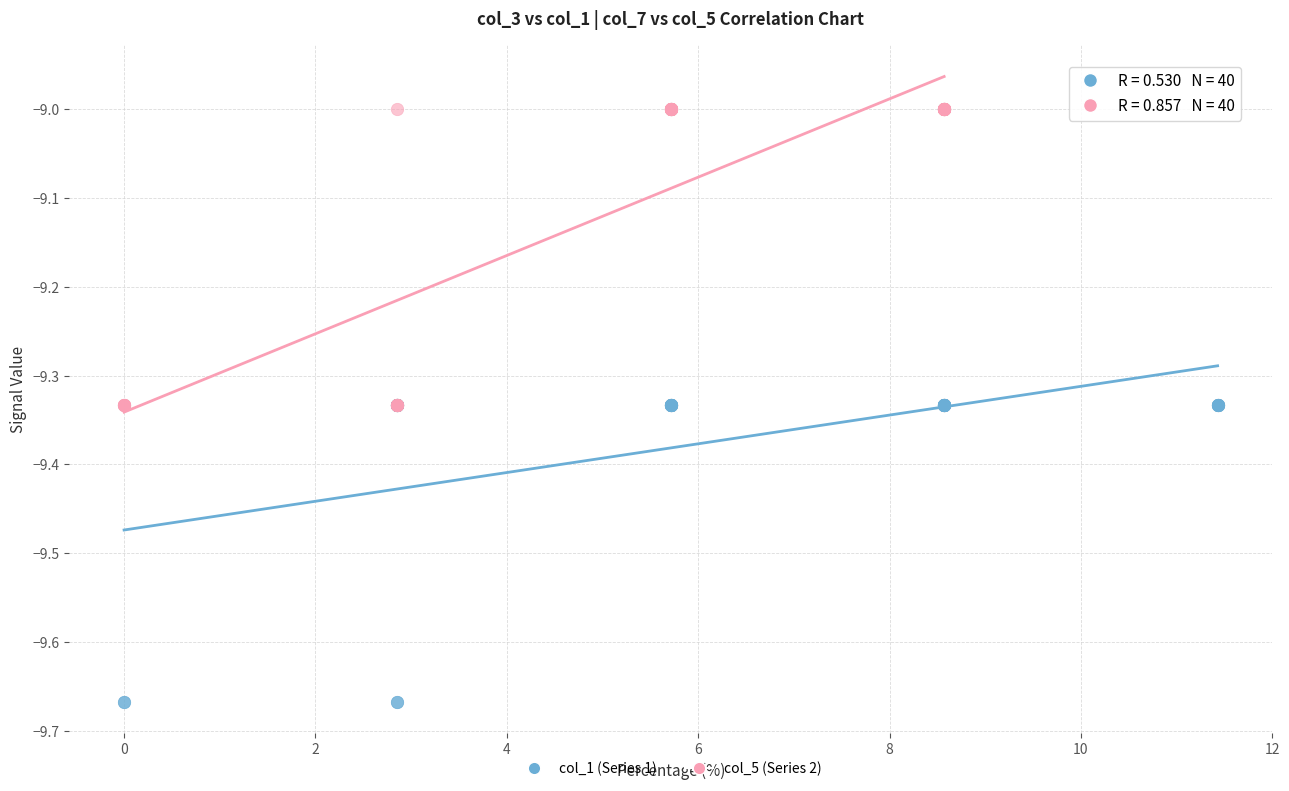

Which series contains the lowest Y value?

col_1 (Series 1)